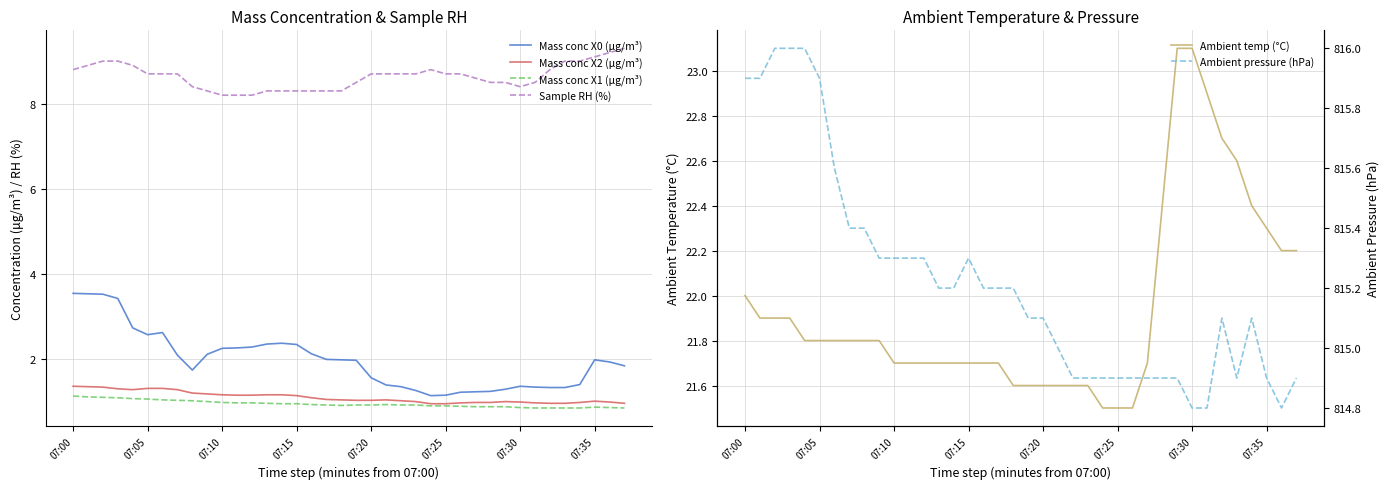

How many distinct data groups are displayed?

6